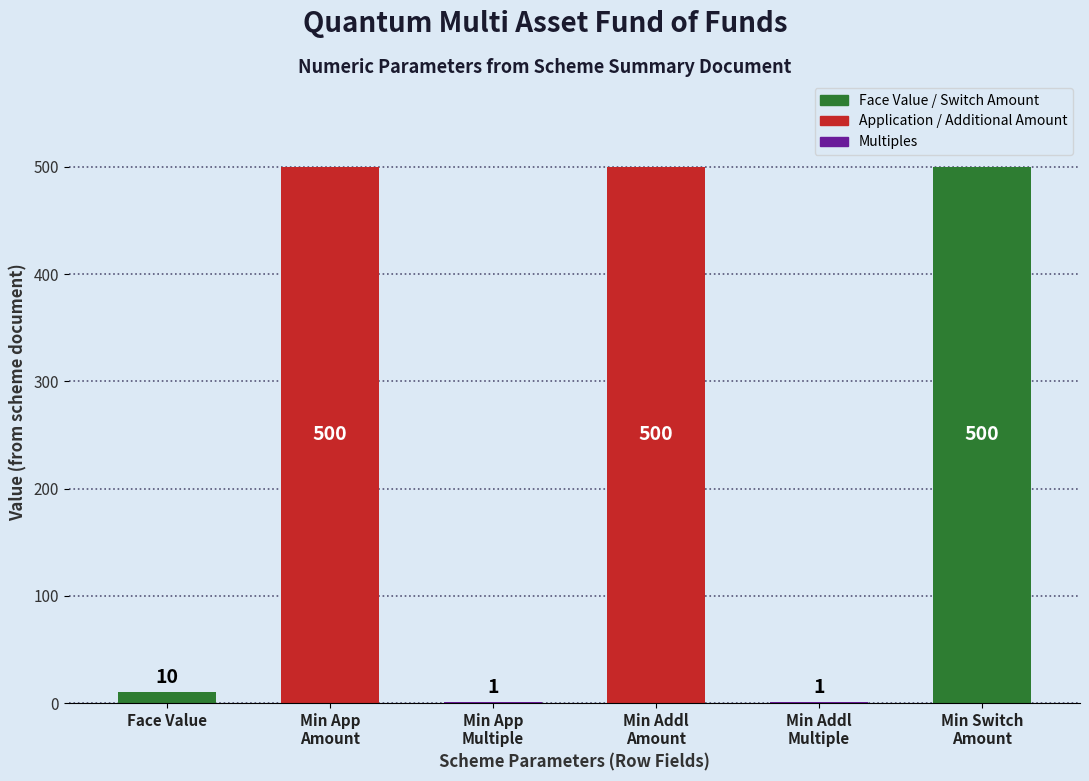

What is the maximum value shown in the chart?

500